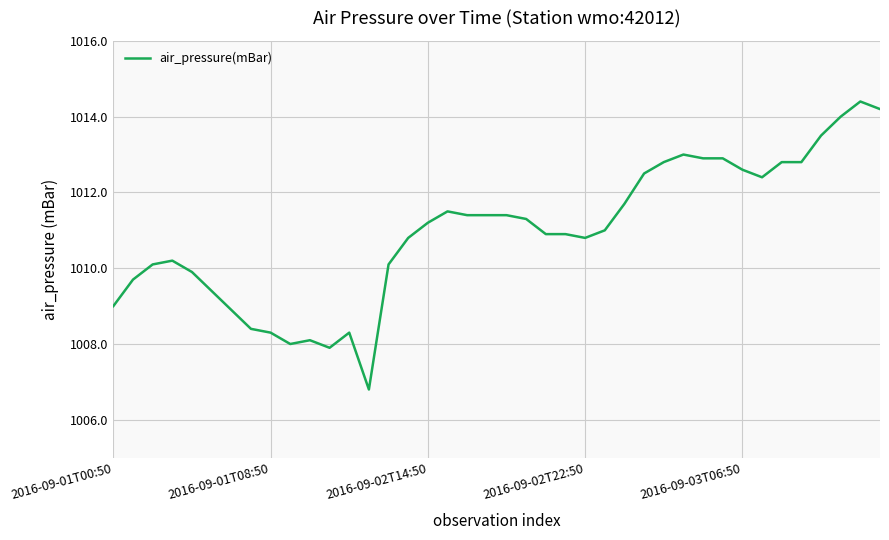

What is the minimum value shown in the chart?

1006.8